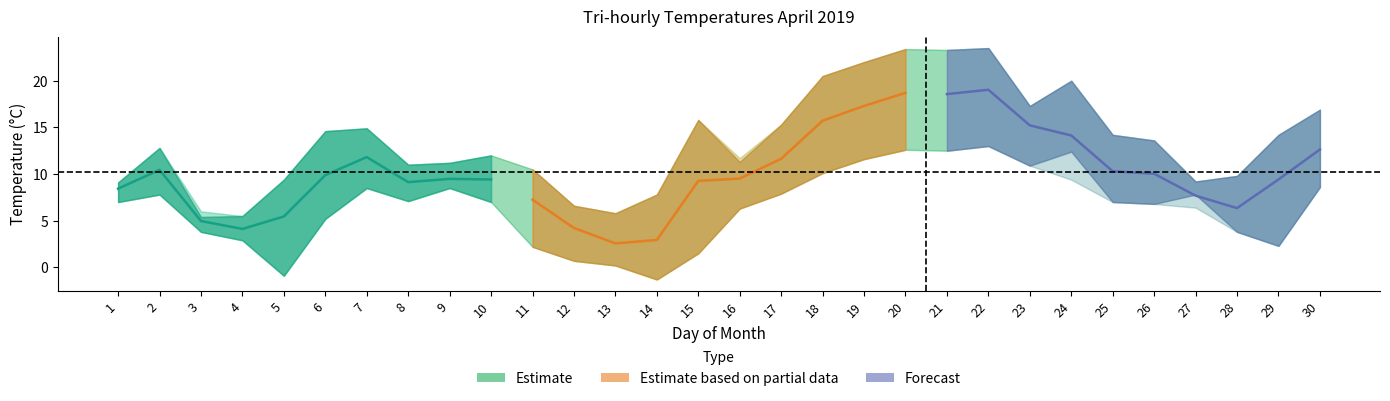

Is the value of Forecast at 8 greater than the value of Estimate at 3?

Yes